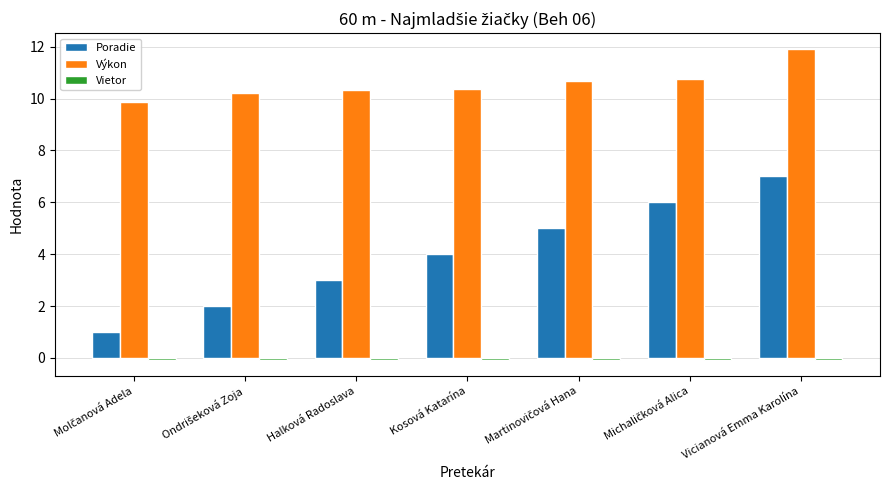

Which series changed the most between Kosová Katarína and Vicianová Emma Karolína?

Poradie